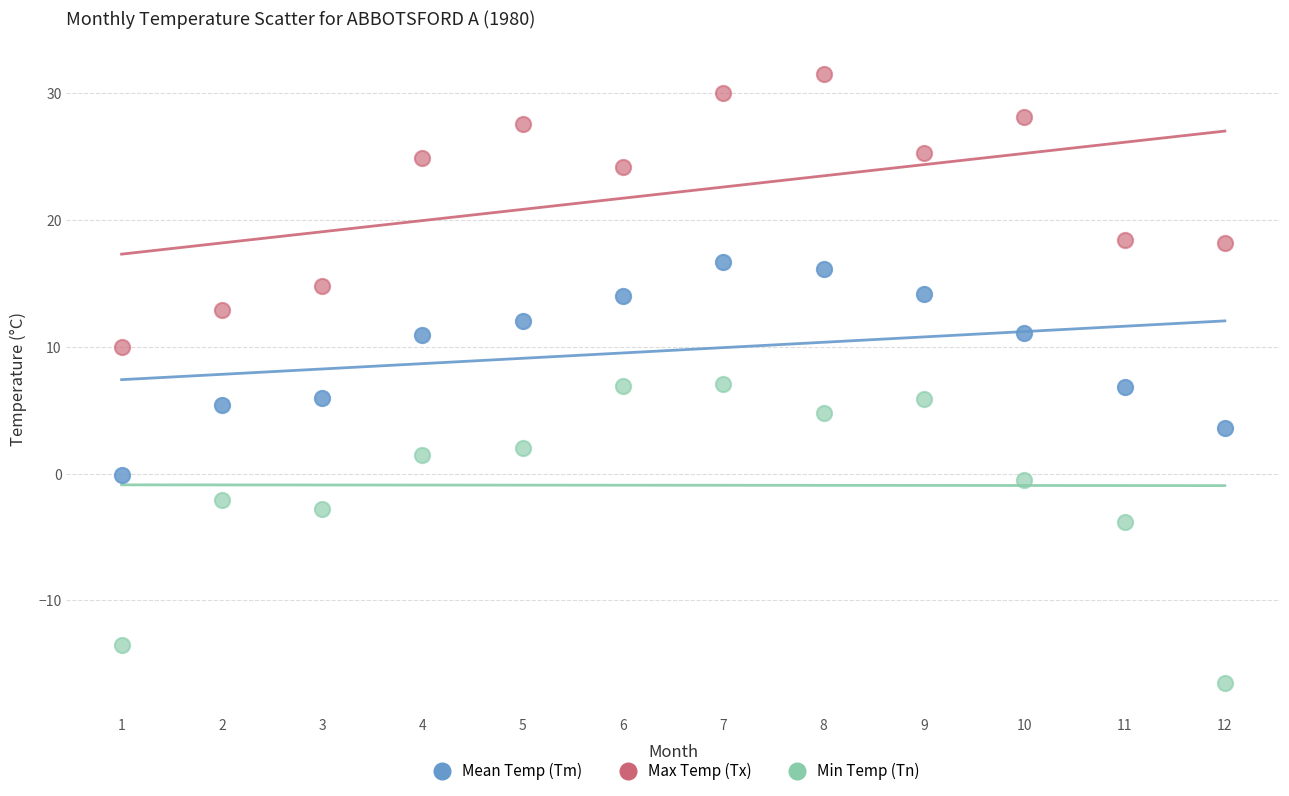

Across all data points, what is the range of X values (max minus min)?

11.0